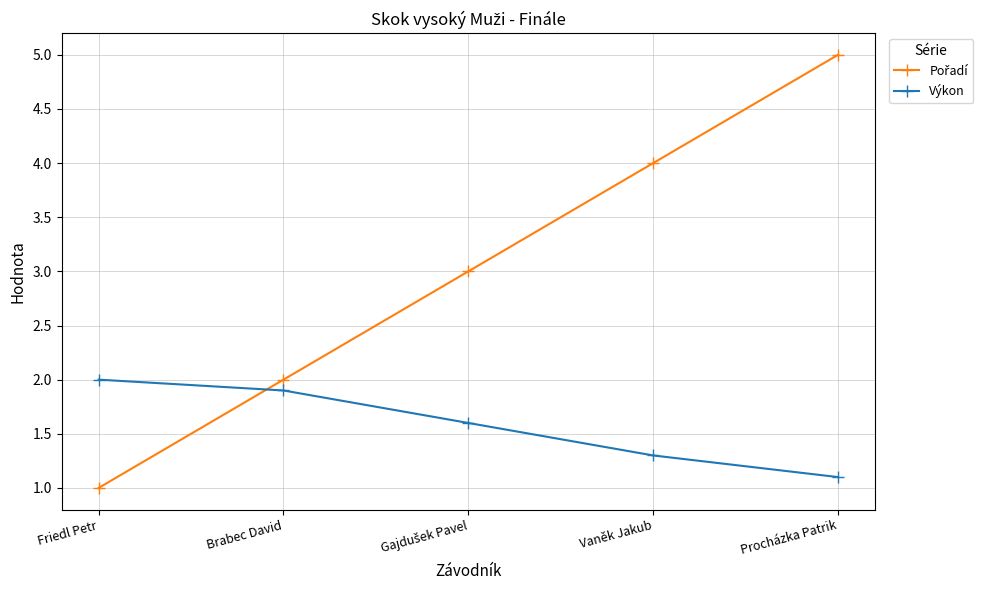

Which label corresponds to the smallest value in the chart?

Friedl Petr